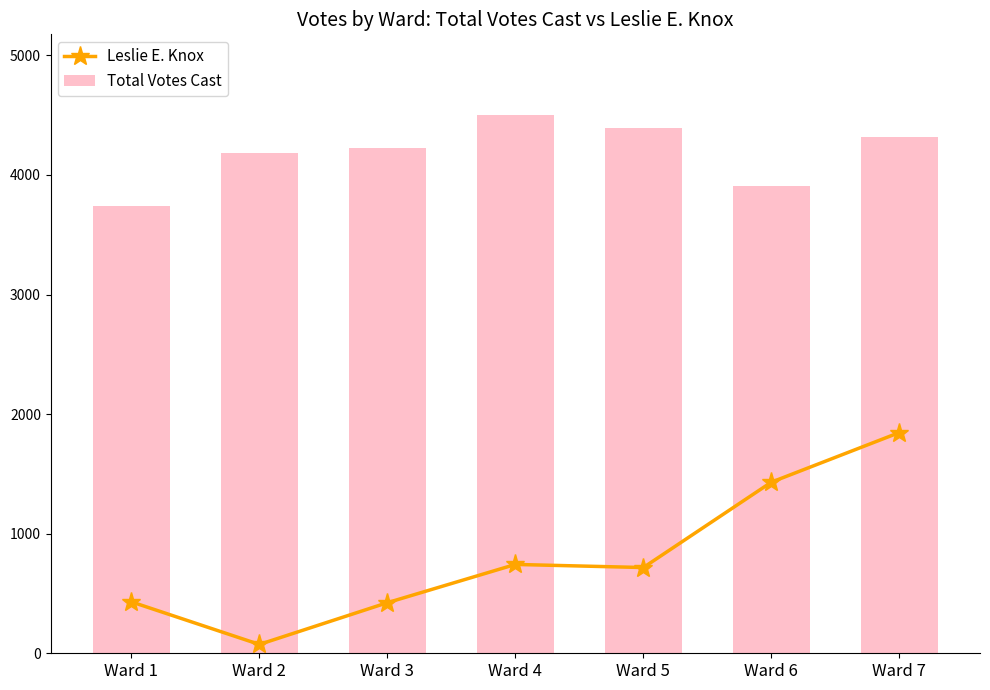

What are all the series names shown in the legend?

Leslie E. Knox, Total Votes Cast